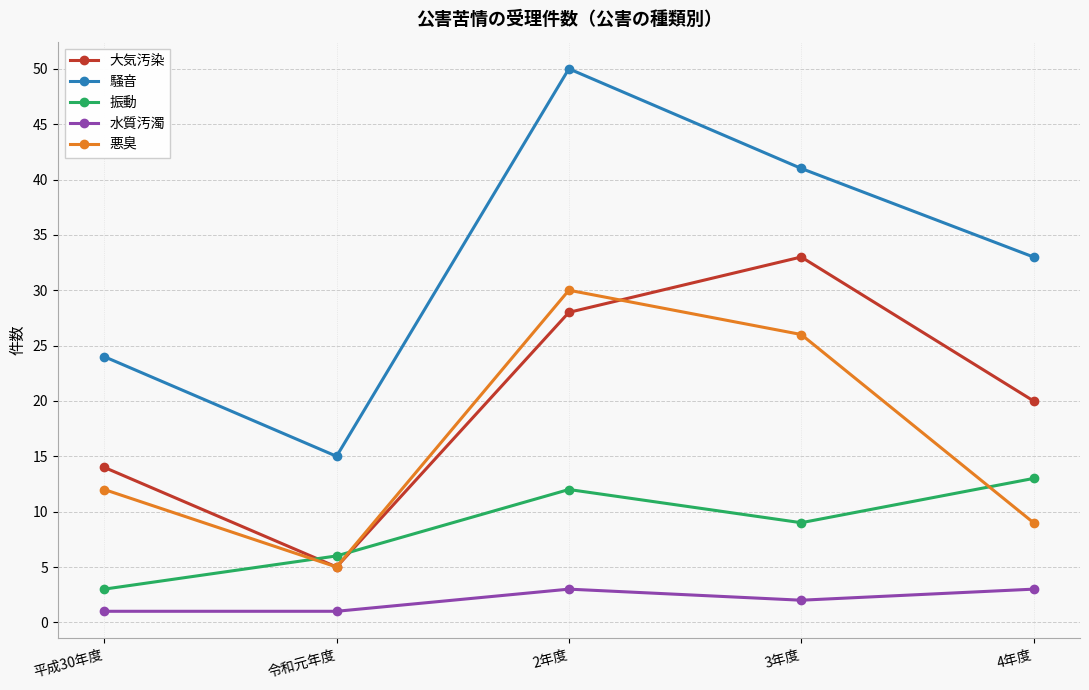

What are all the series names shown in the legend?

大気汚染, 騒音, 振動, 水質汚濁, 悪臭